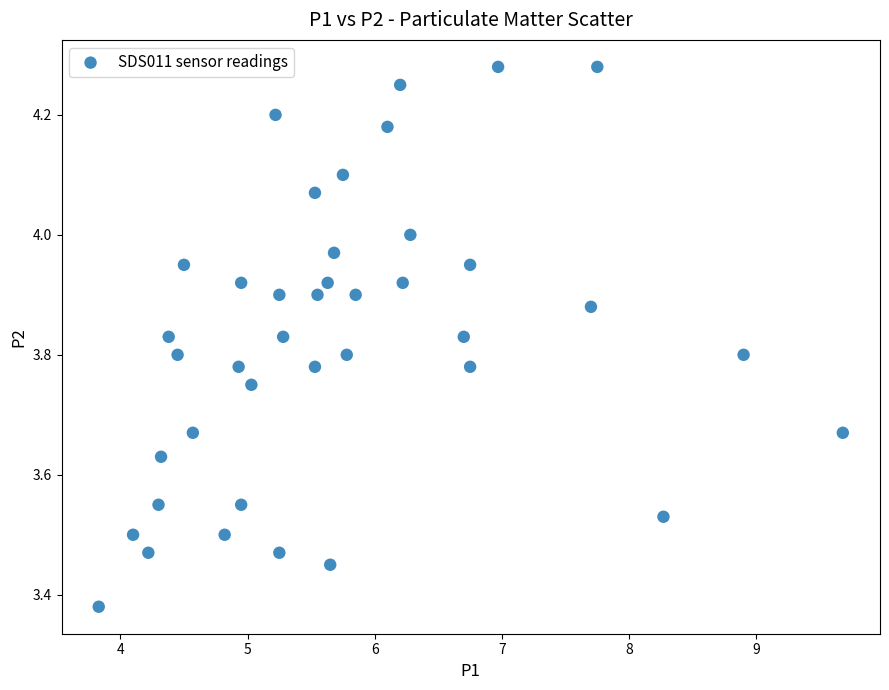

What is the range of Y values (max minus min)?

0.9